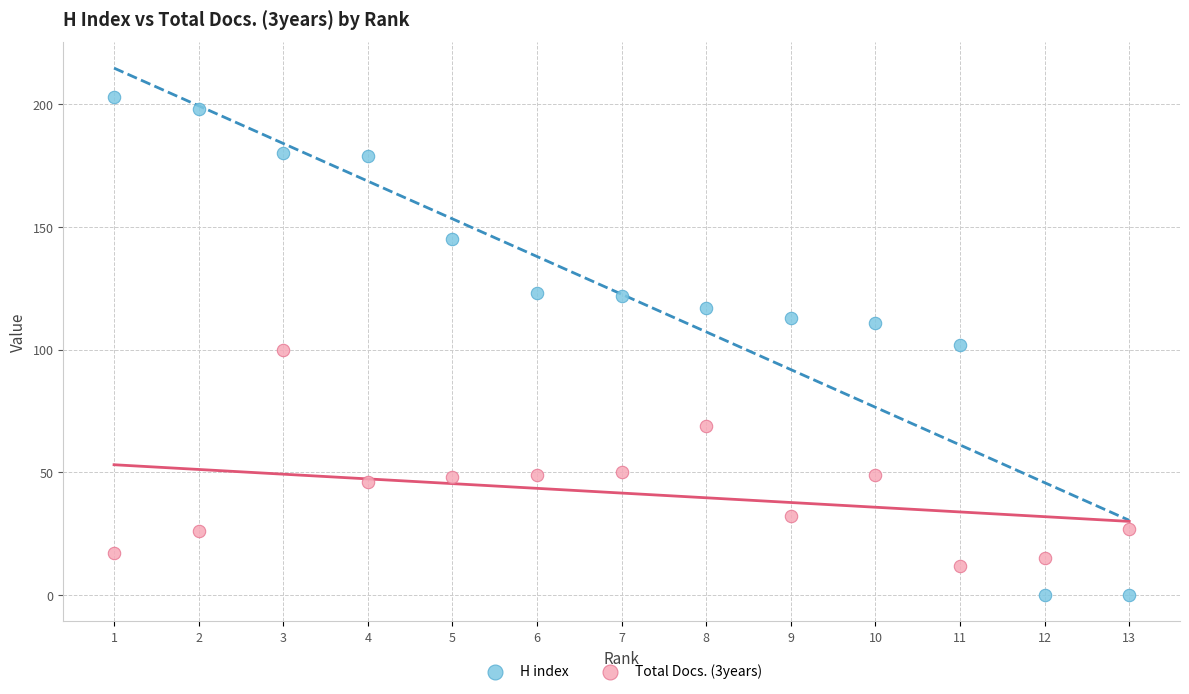

Which series reaches the maximum Y coordinate?

H index